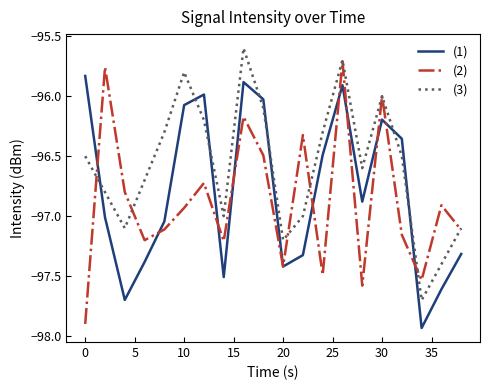

What is the maximum value shown in the chart?

-95.6